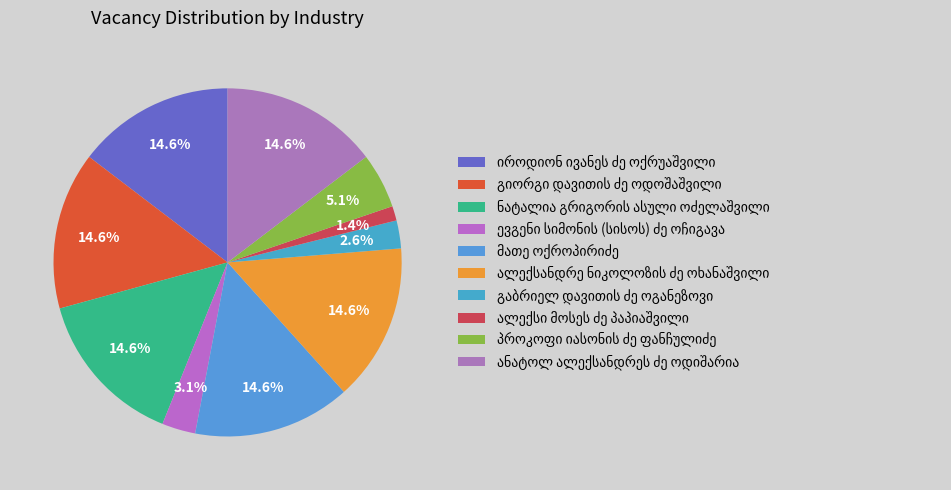

How many segments does this pie chart have?

10